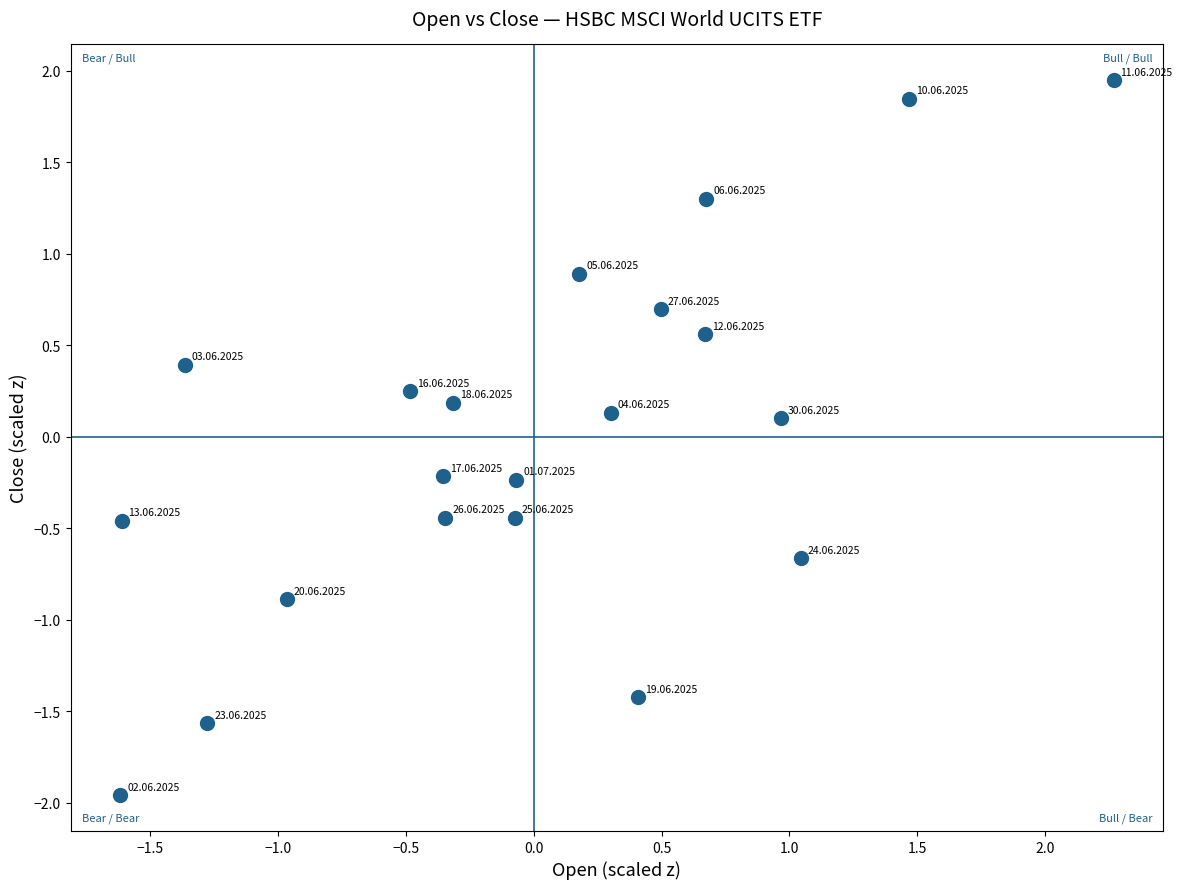

What is the range of X values (max minus min)?

3.9